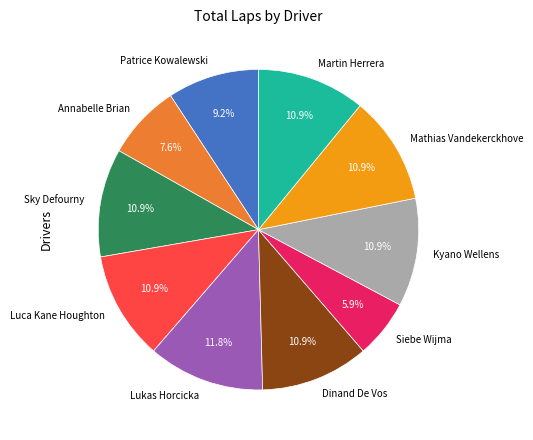

To the nearest percent, what portion does Dinand De Vos represent?

11%